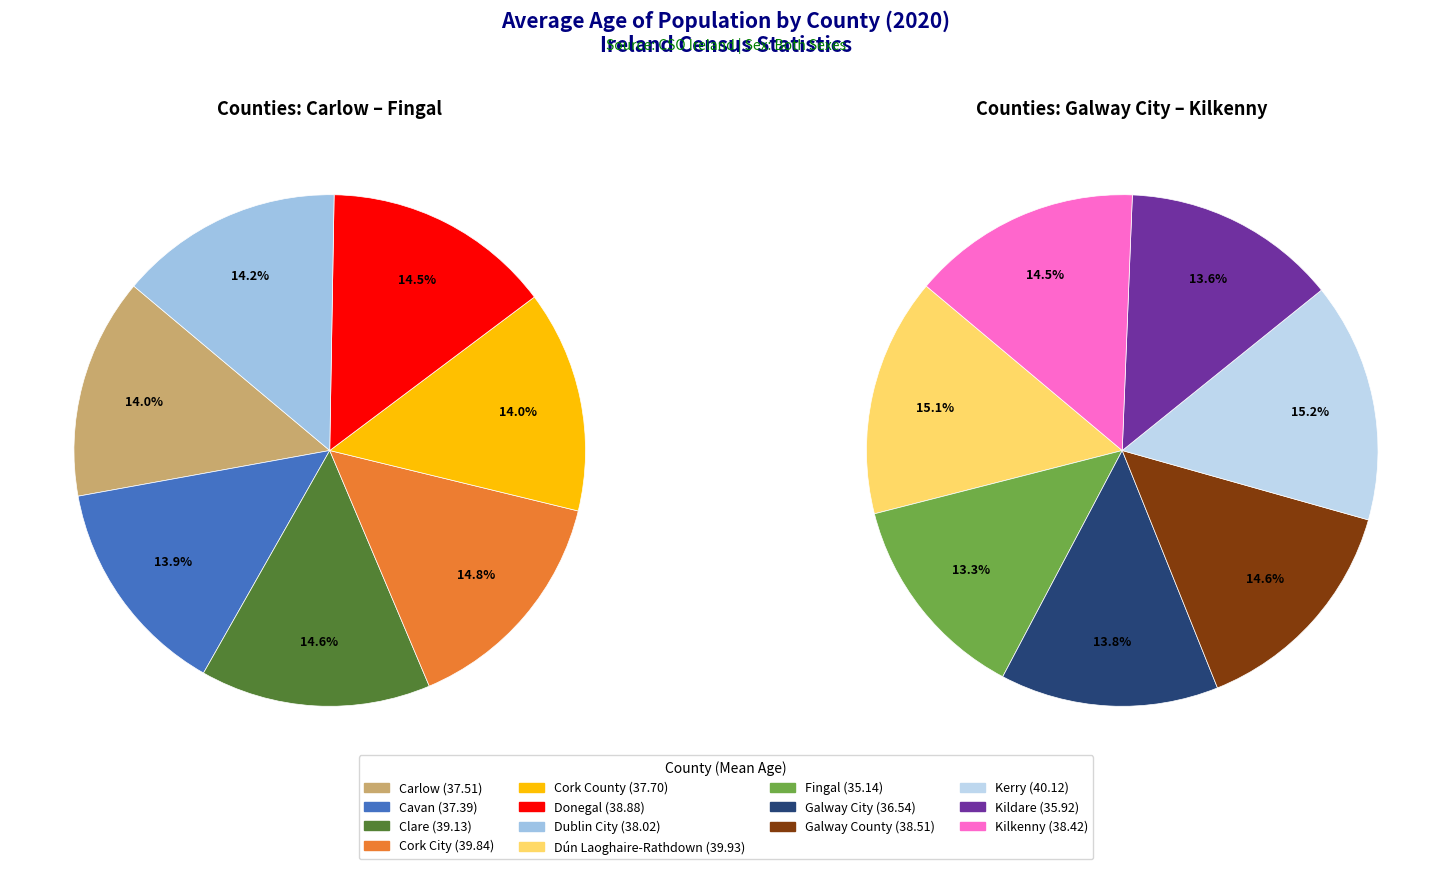

Count the number of slices in the pie.

14